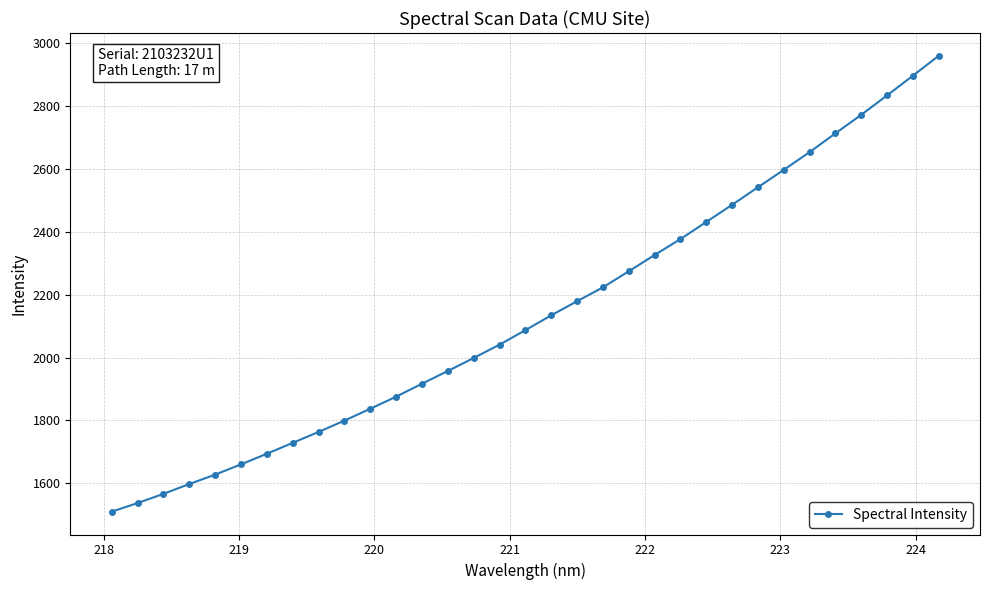

What is the difference between the maximum and minimum values?

1448.7